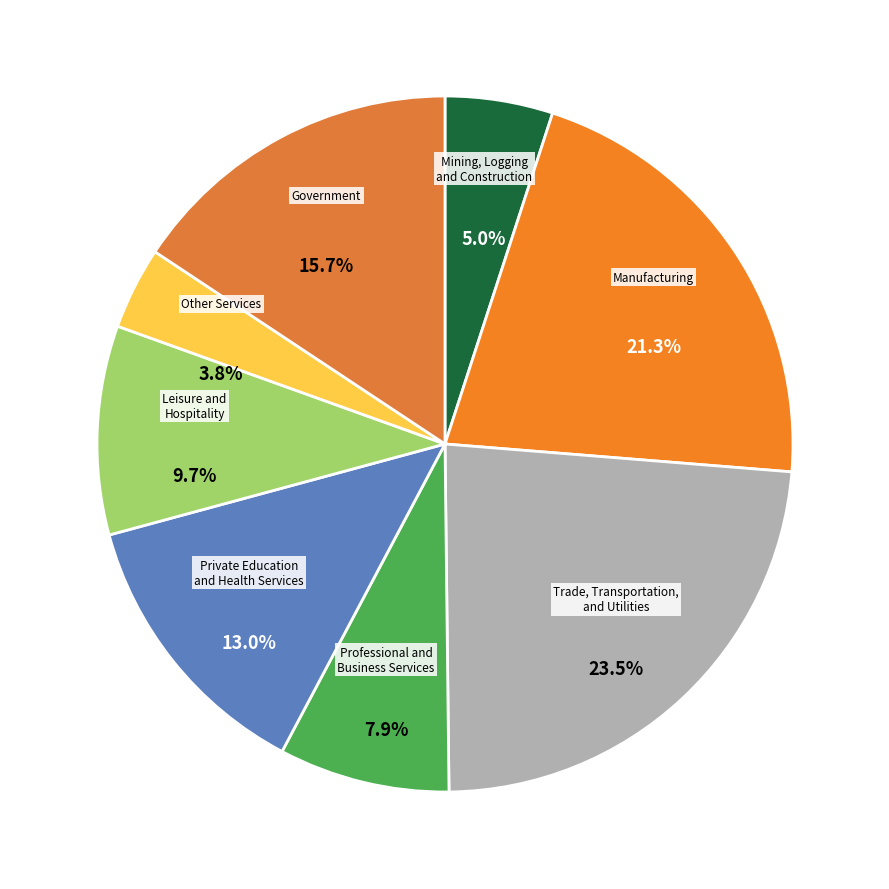

To the nearest percent, what is the difference between the largest and smallest slice percentages?

20%